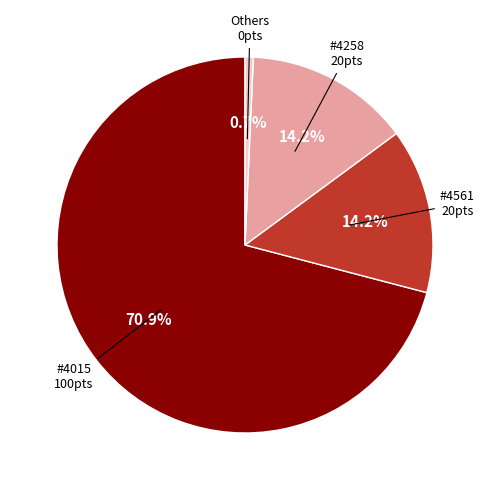

Is there any slice that represents more than half of the pie?

Yes